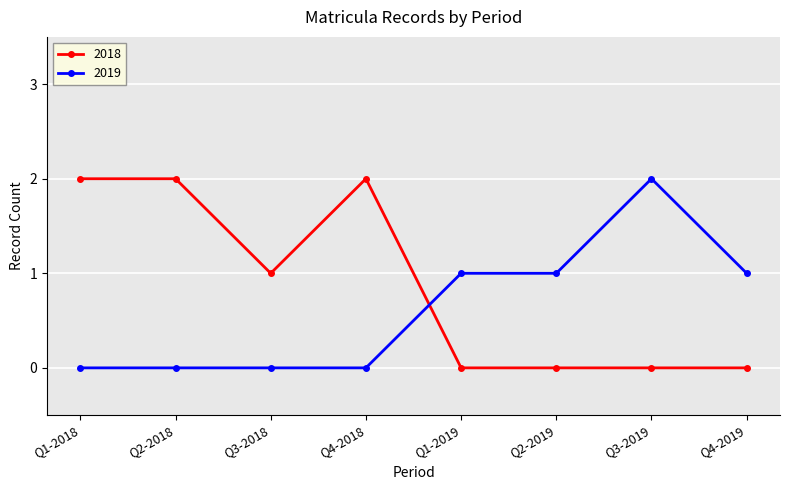

True or false: 2019 has a value of 0 at Q3-2019.

False